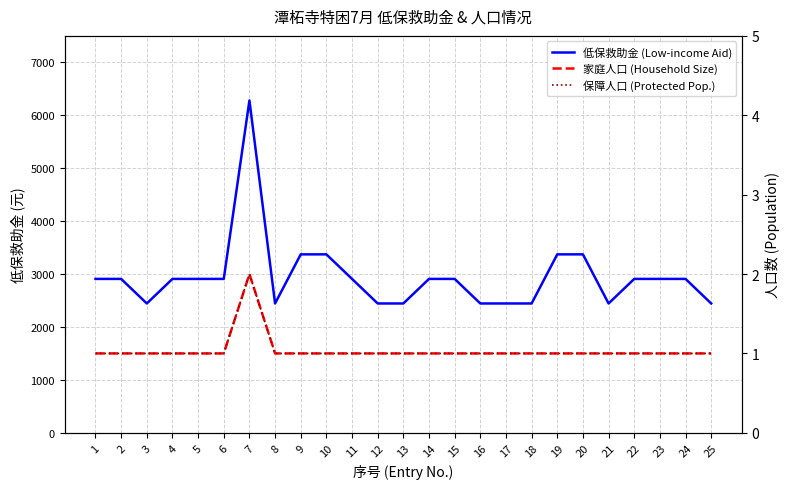

Is it true that 低保救助金 (Low-income Aid) equals 1510 at 15?

False